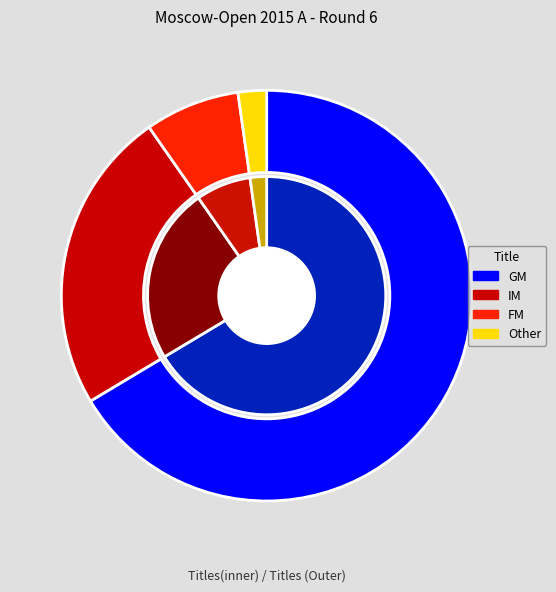

Is it true that FM is 7% of the pie?

True